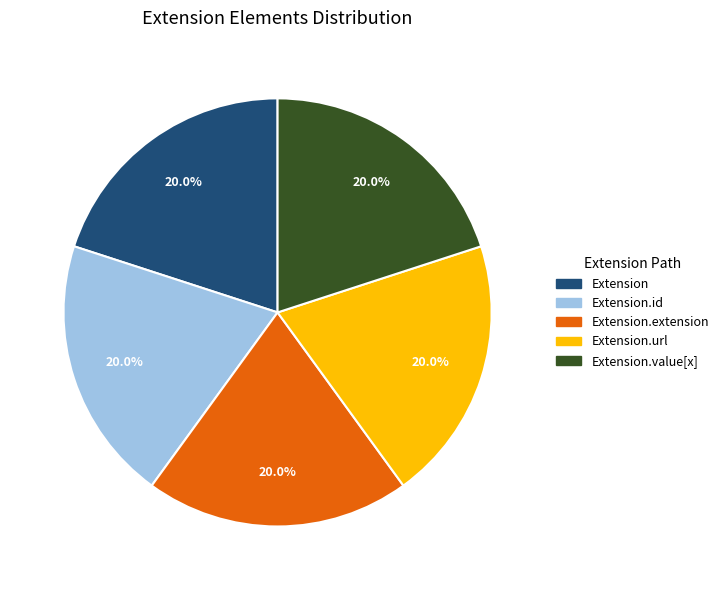

Does any single category account for the majority?

No